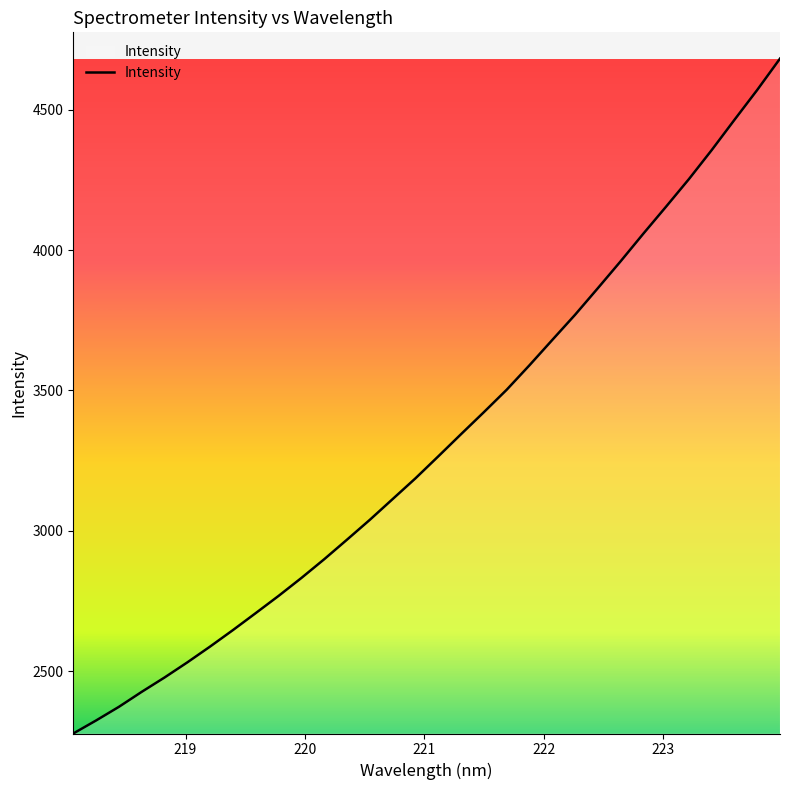

What is the smallest value displayed?

2277.3